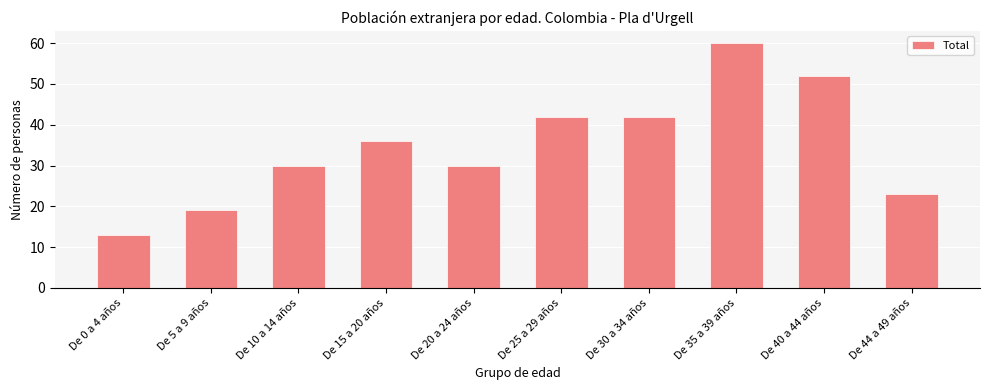

What is the minimum value shown in the chart?

13